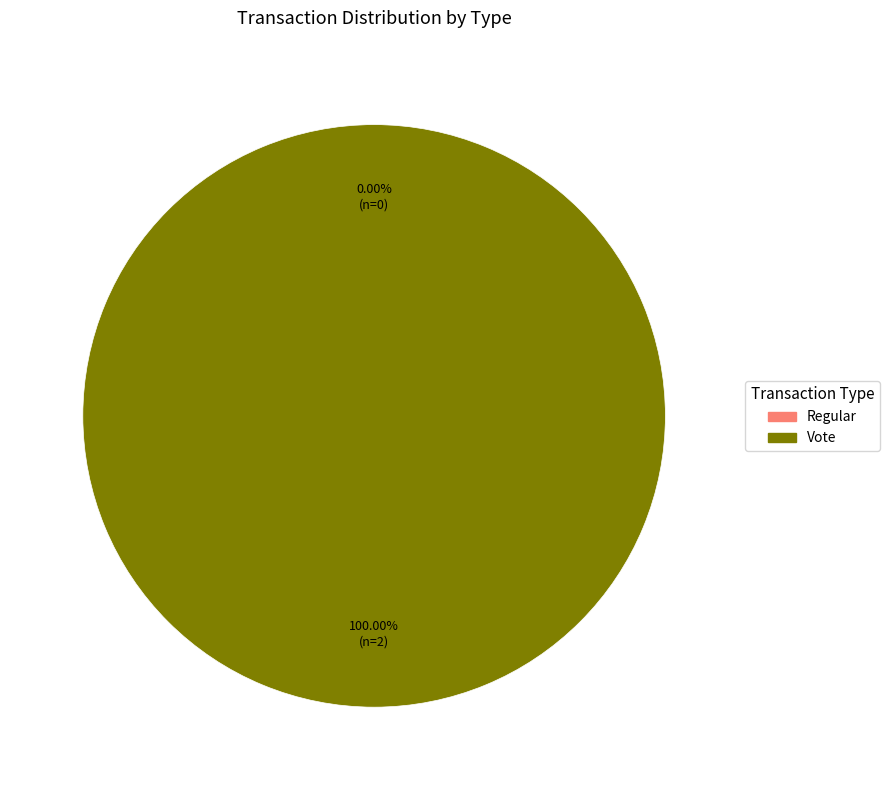

What is the smallest slice in the pie chart?

Regular